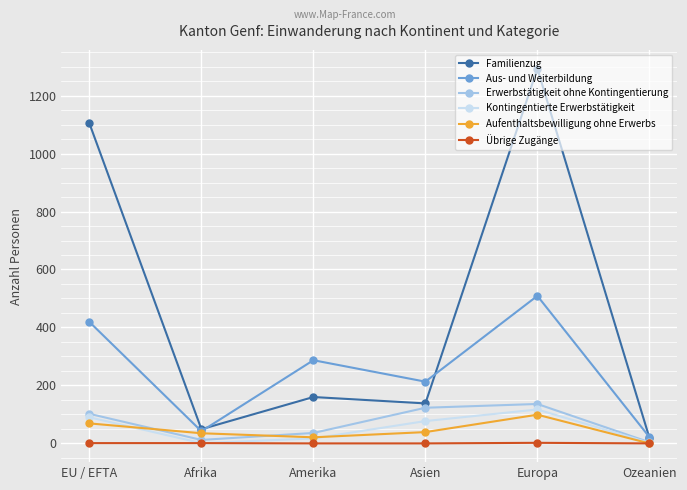

Which label corresponds to the largest value in the chart?

Europa